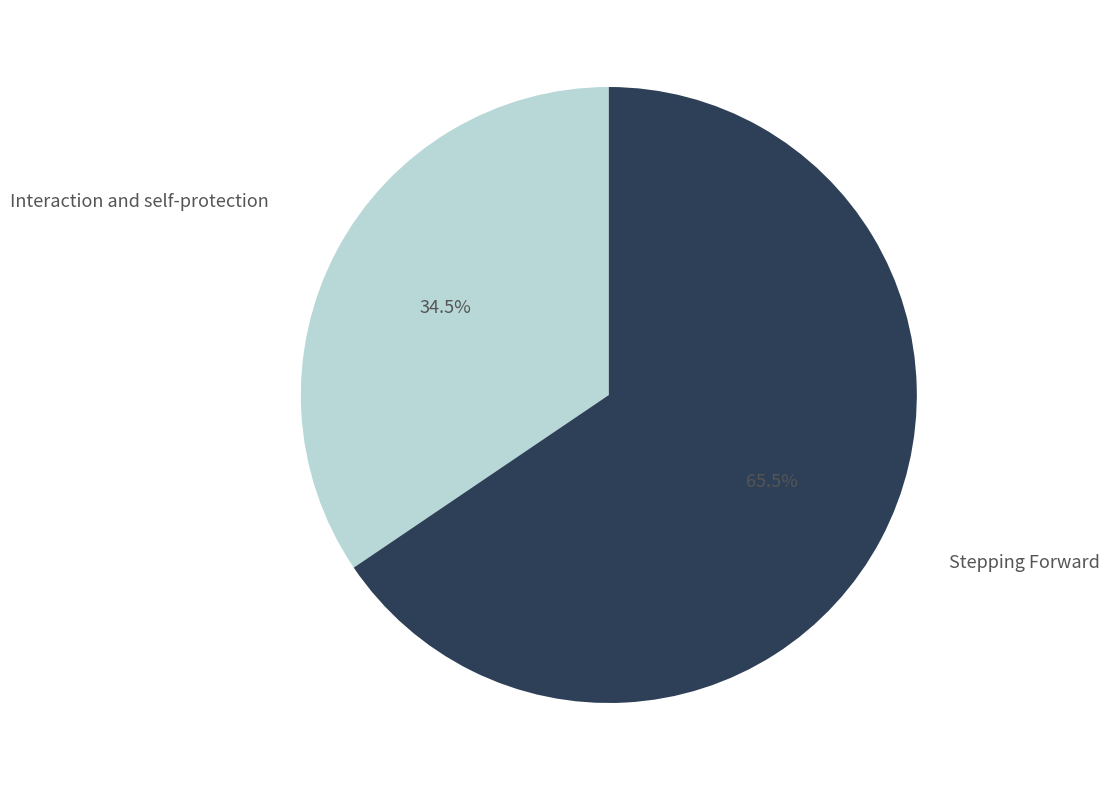

Rank the categories by value from highest to lowest.

Stepping Forward, Interaction and self-protection